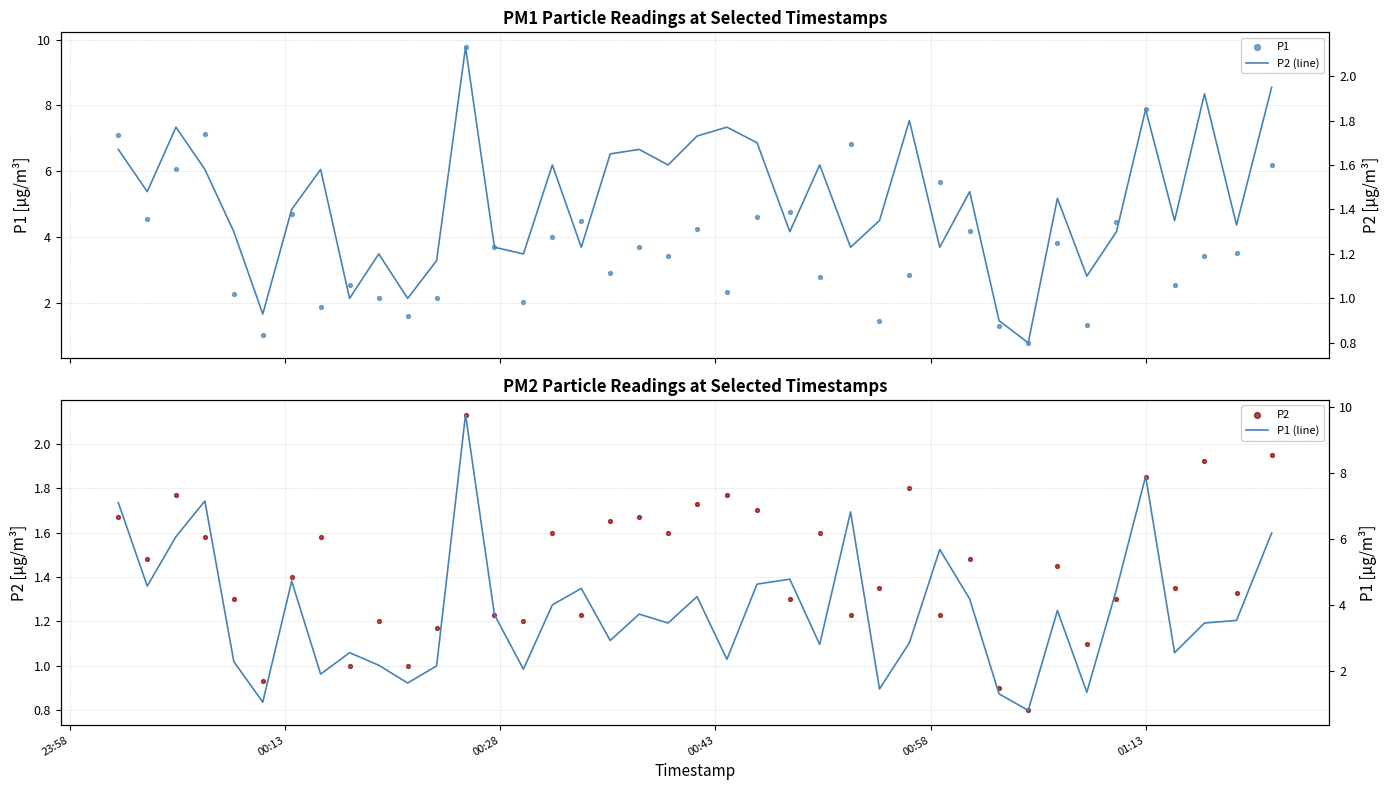

Is the value of P1 (line) at 18 greater than the value of P2 at 23:58?

Yes